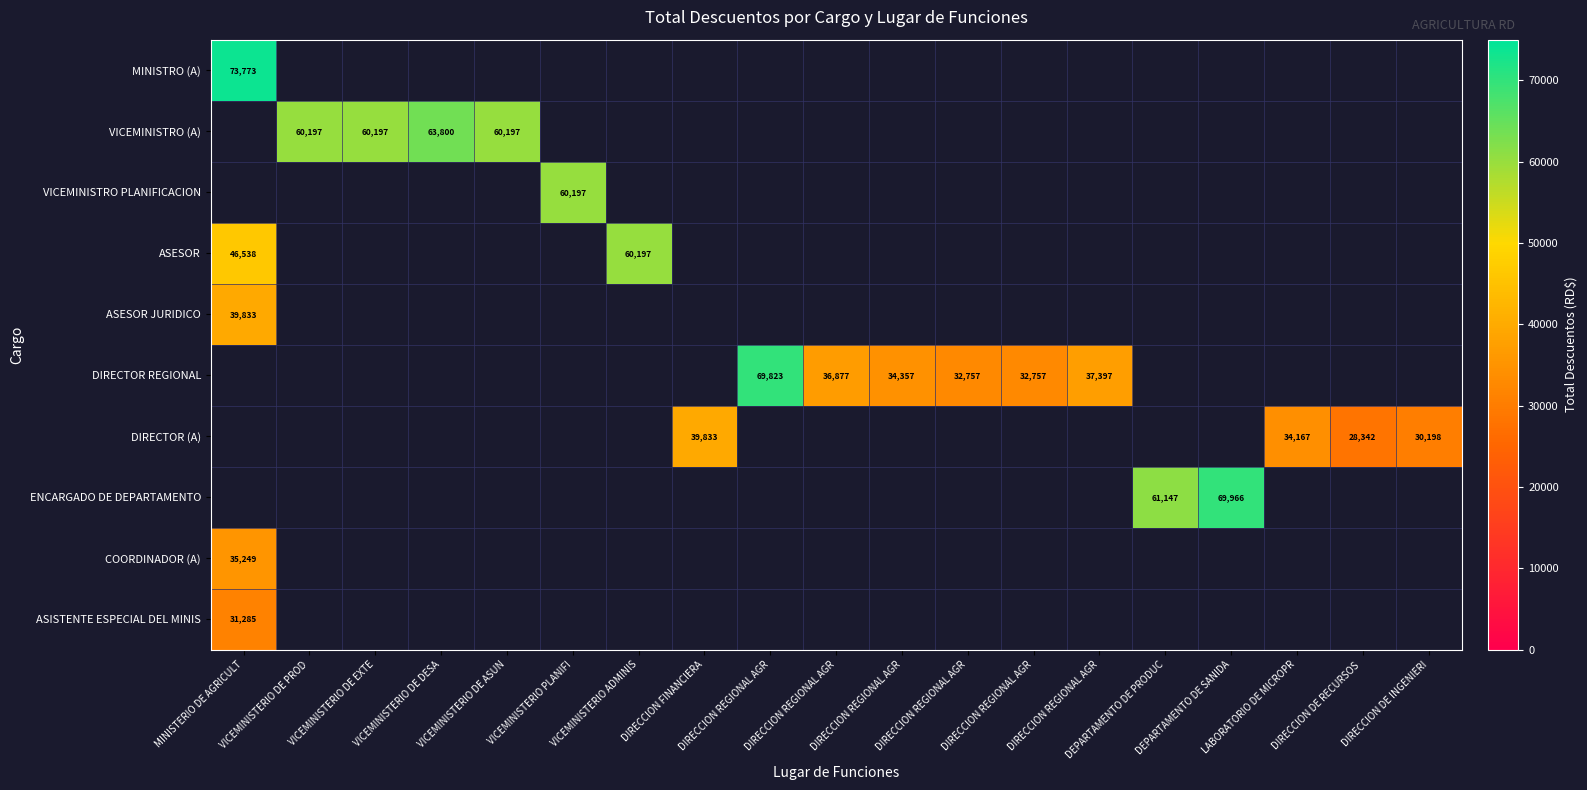

At which label is ASISTENTE ESPECIAL DEL MINIS closest to 31284?

MINISTERIO DE AGRICULT